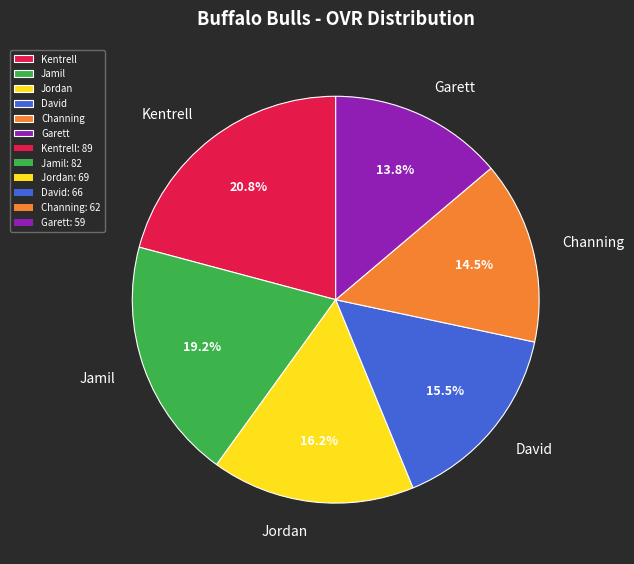

To the nearest percent, what is the average slice percentage?

17%